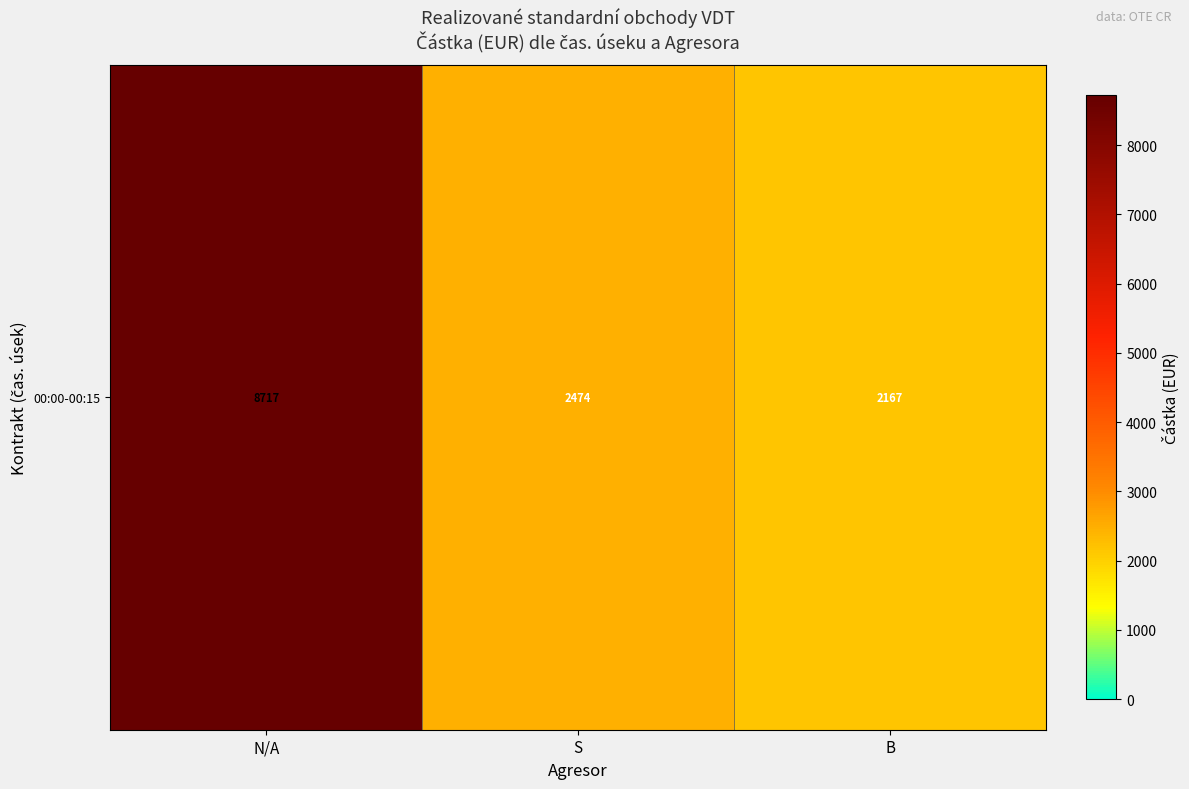

List the labels in order of value, largest first.

N/A, S, B